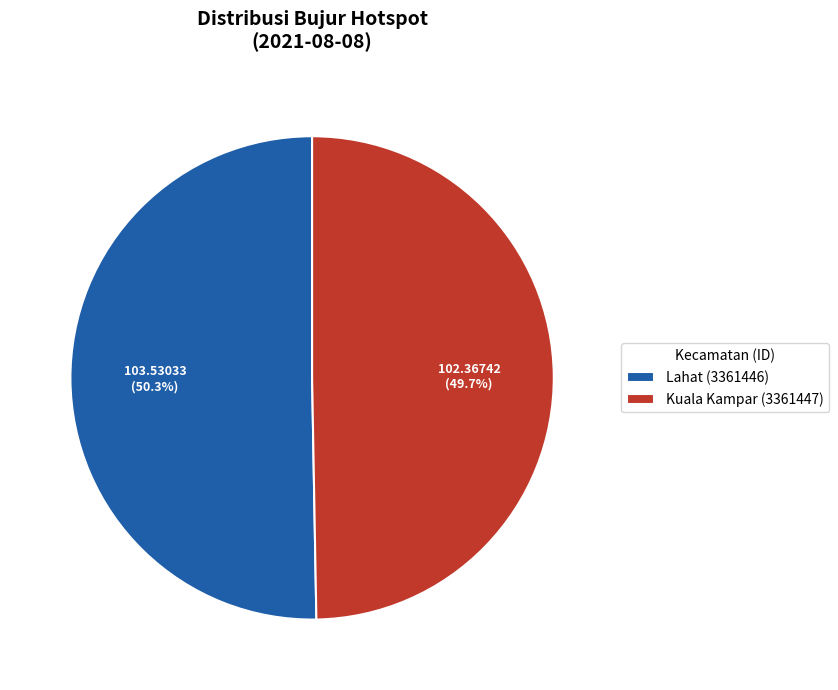

What percentage is the Kuala Kampar (3361447) slice, to the nearest percent?

50%